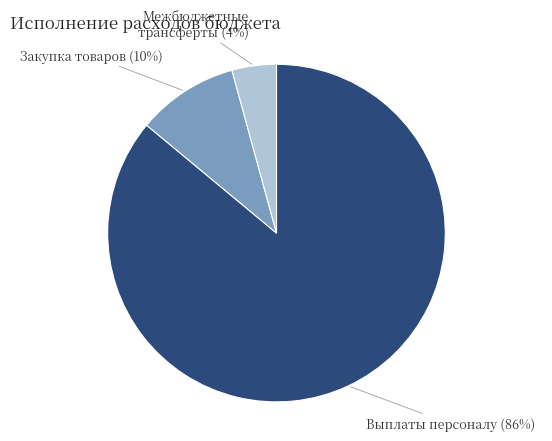

Is there any slice that represents more than half of the pie?

Yes